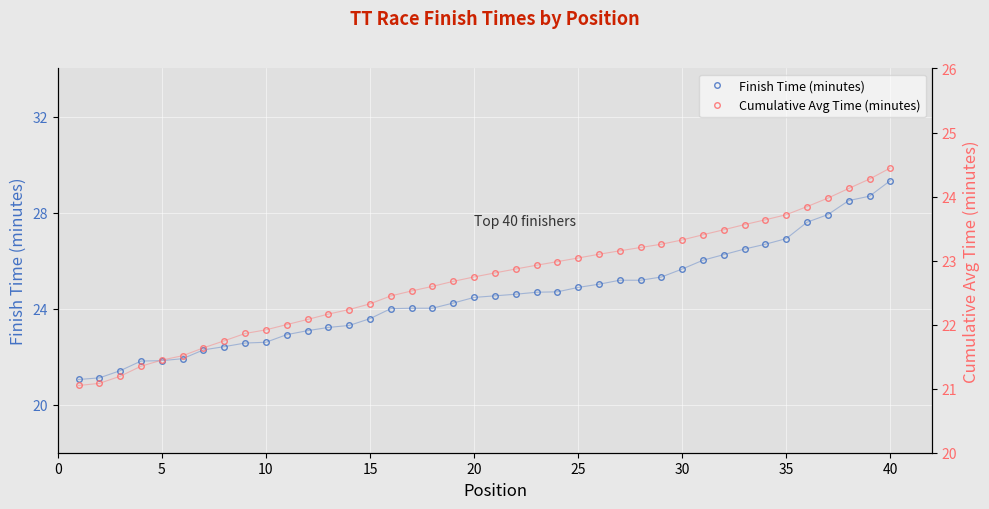

Is it true that Finish Time (minutes) equals 24.9 at 25?

True